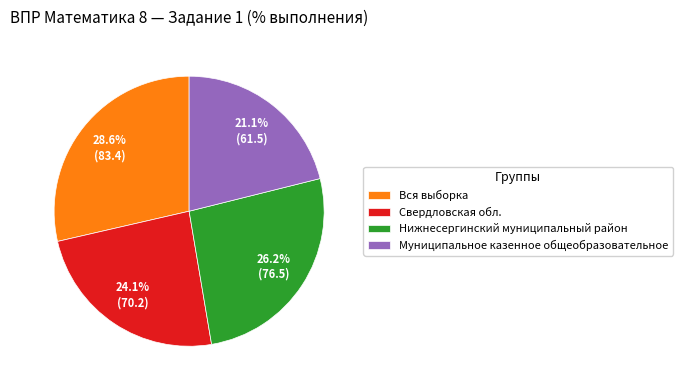

Is it true that Муниципальное казенное общеобразовательное is 10% of the pie?

False